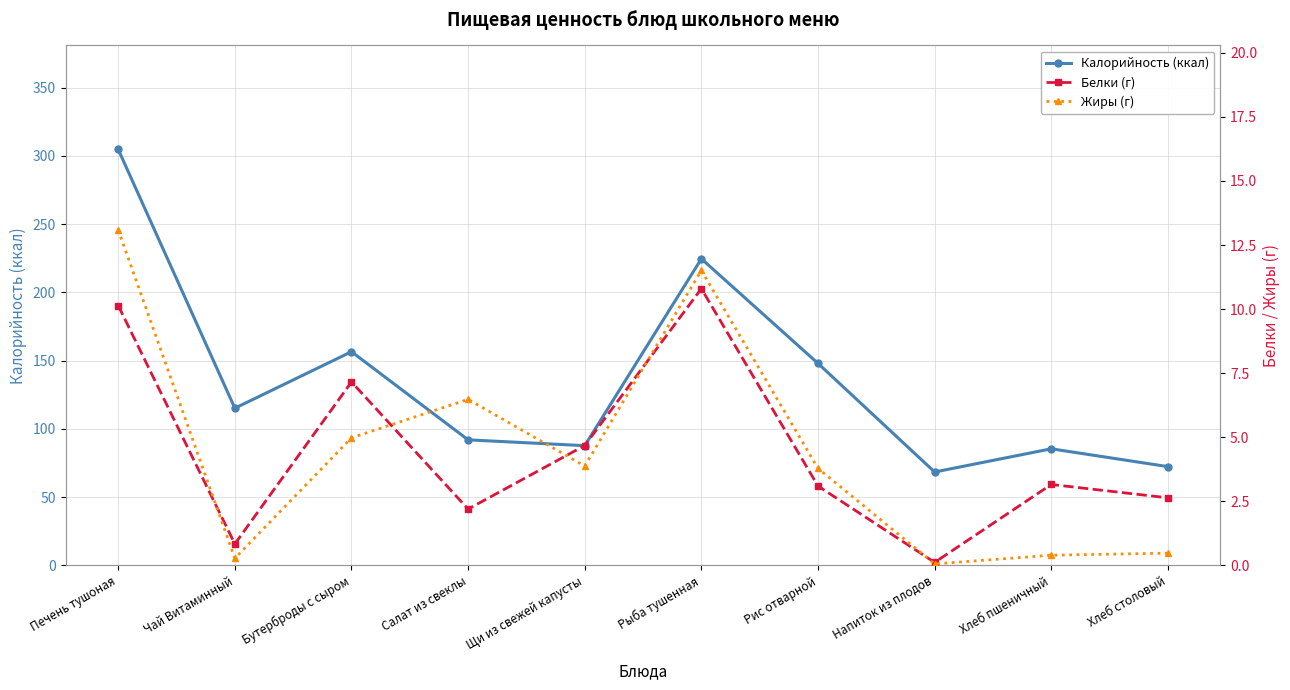

True or false: Жиры (г) and Калорийность (ккал) intersect in this chart.

False